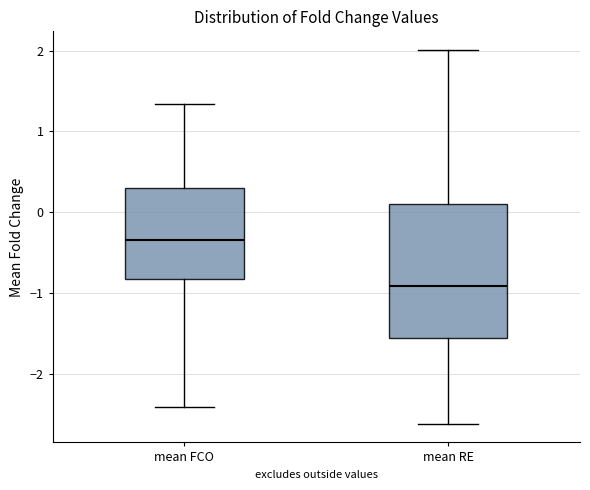

Reading left to right, read every box against the y-axis: the position of its median line, the range the box covers, and the ends of its whiskers. The values are not printed on the chart, so give them approximately, as read against the axis.

mean FCO: median -0.3, box -0.8 to 0.3, whiskers -2.4 to 1.3
mean RE: median -0.9, box -1.6 to 0.1, whiskers -2.6 to 2.0